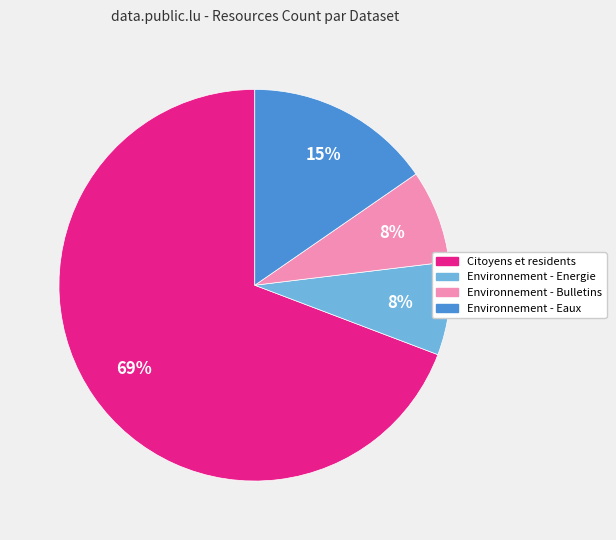

Between Environnement - Bulletins and Environnement - Eaux, which is larger?

Environnement - Eaux